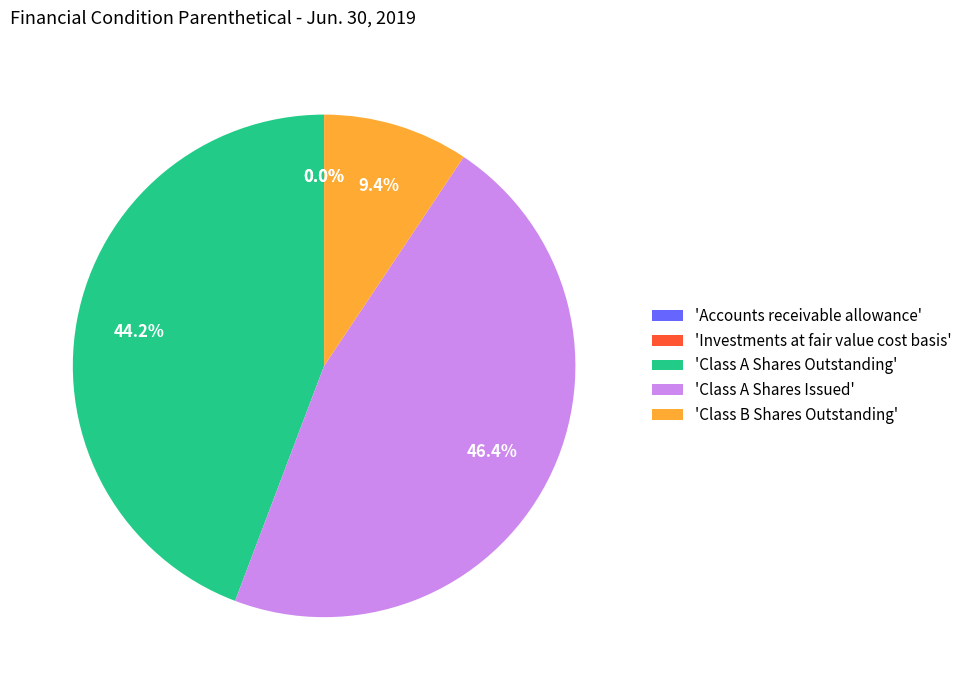

Which slice is the largest?

'Class A Shares Issued'